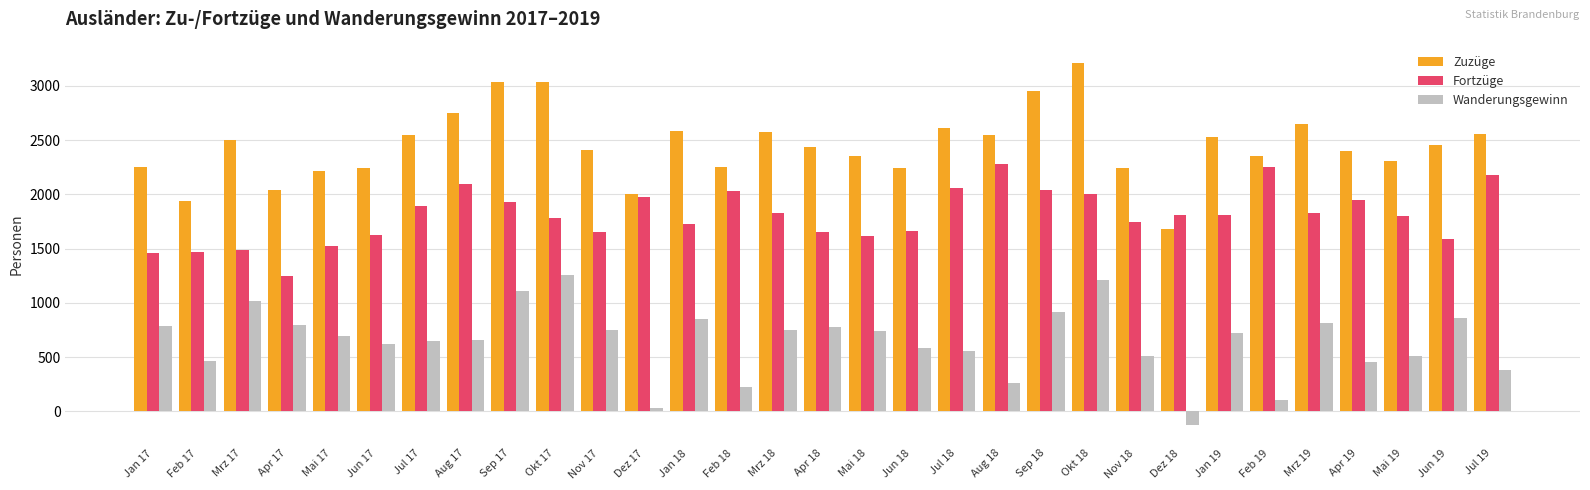

Where does the Wanderungsgewinn series first go above 691?

Jan 17